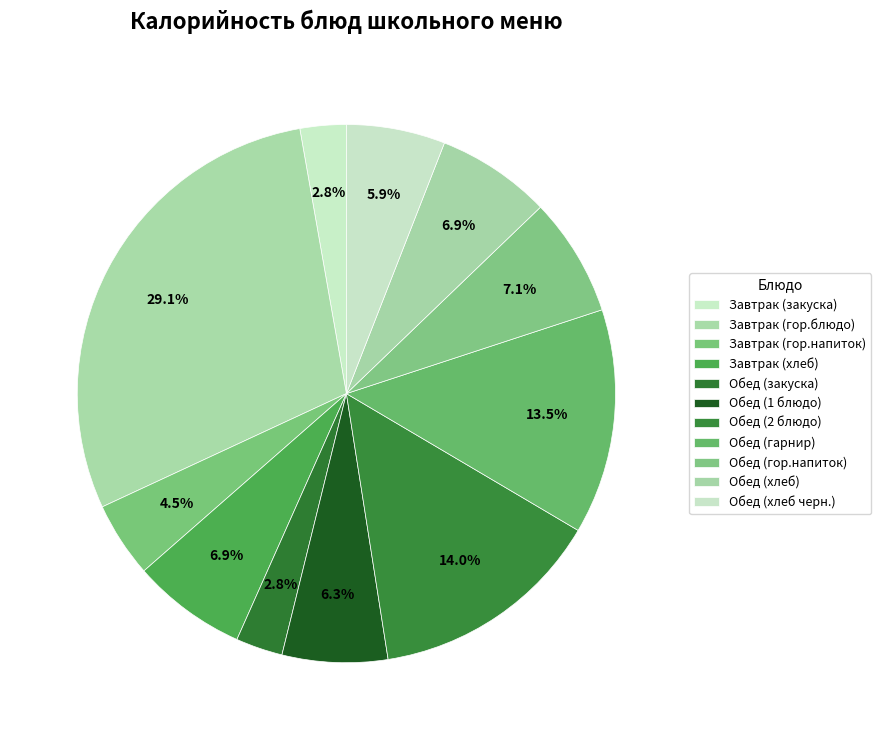

Combined, do Завтрак (хлеб) and Завтрак (гор.напиток) account for over 50%?

No